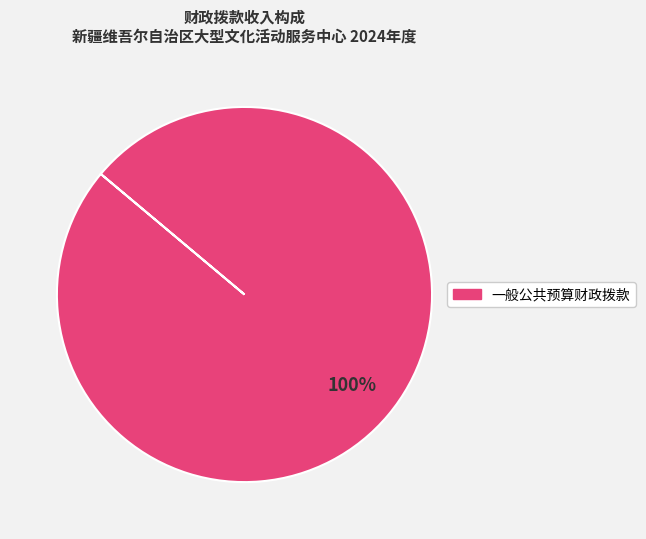

Does any single category account for the majority?

Yes